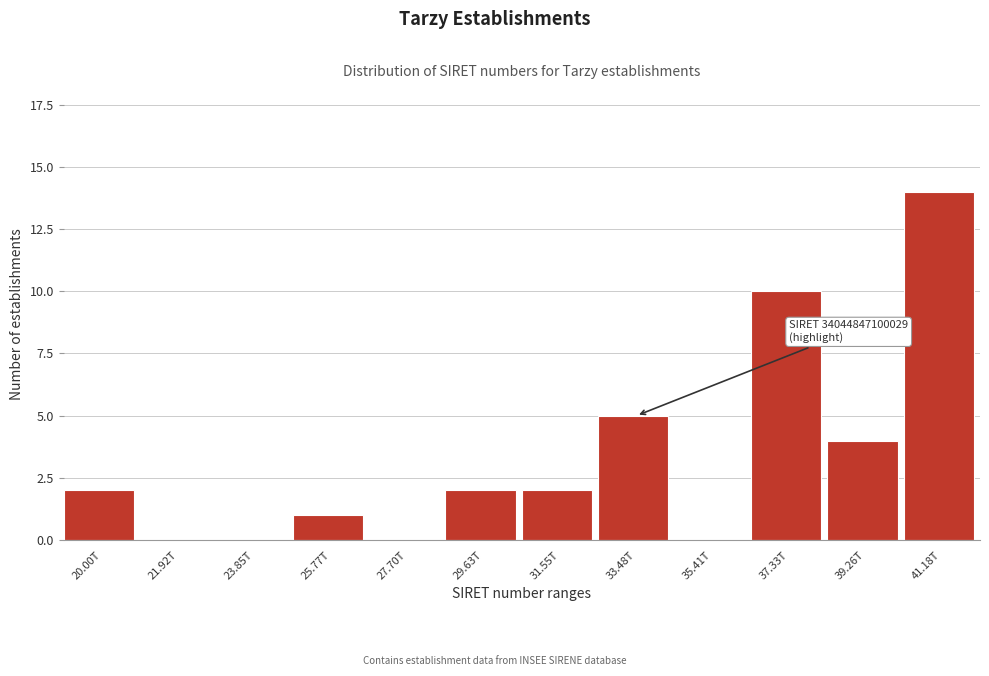

Reading left to right, list all the values displayed in this chart.

20.00T=2	21.92T=0	23.85T=0	25.77T=1	27.70T=0	29.63T=2	31.55T=2	33.48T=5	35.41T=0	37.33T=10	39.26T=4	41.18T=14